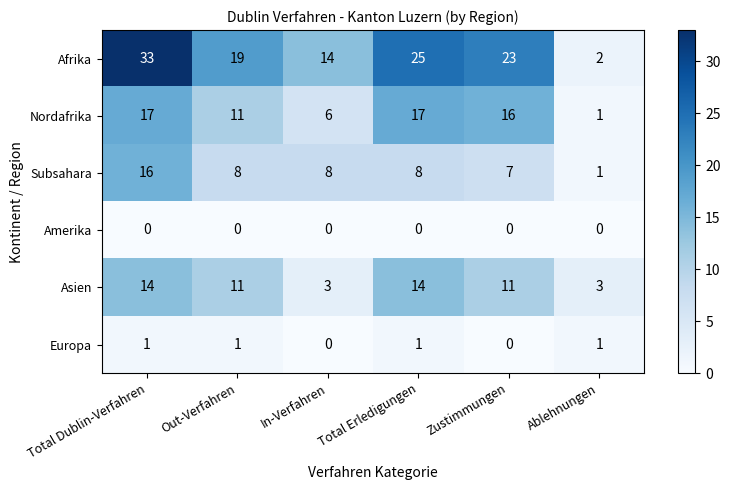

Is it true that Amerika equals 0 at Total Erledigungen?

True